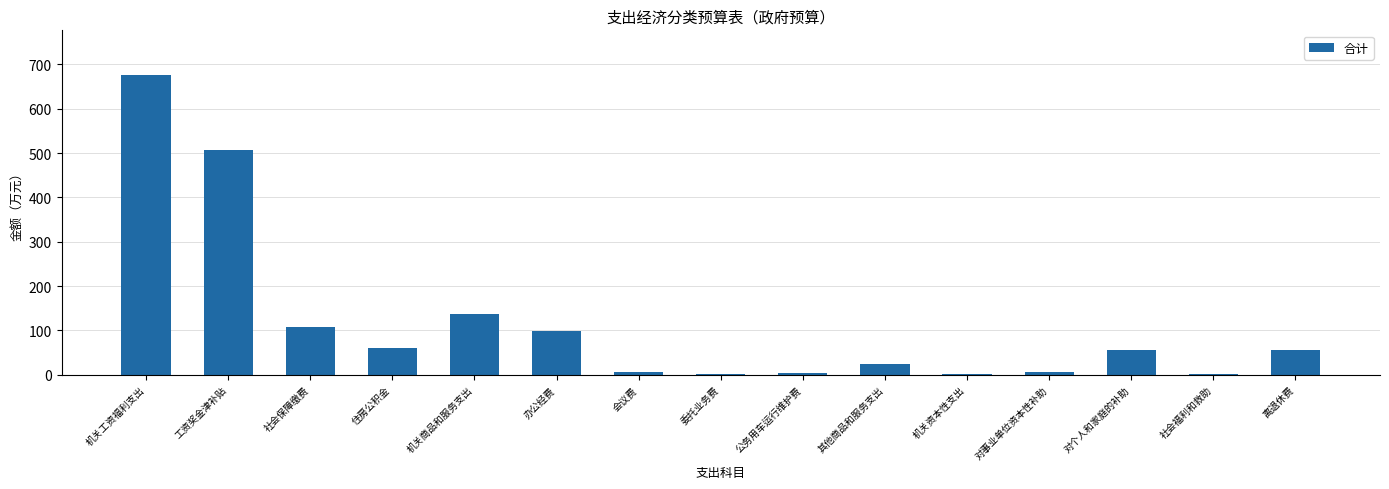

What is the change in value from 工资奖金津补贴 to 机关商品和服务支出?

-371.9